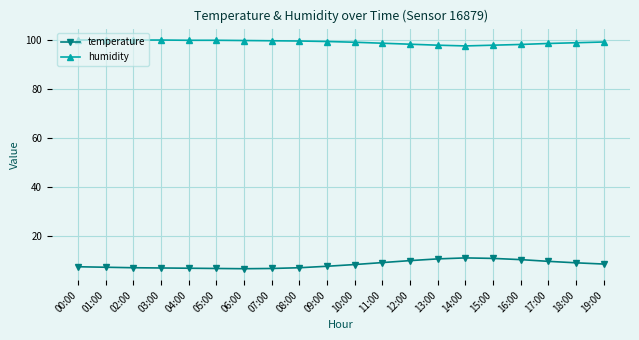

True or false: temperature and humidity cross at least once.

False